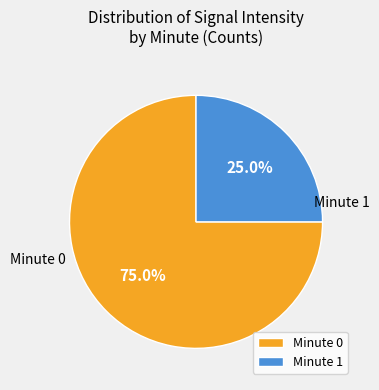

What is the largest slice in the pie chart?

Minute 0